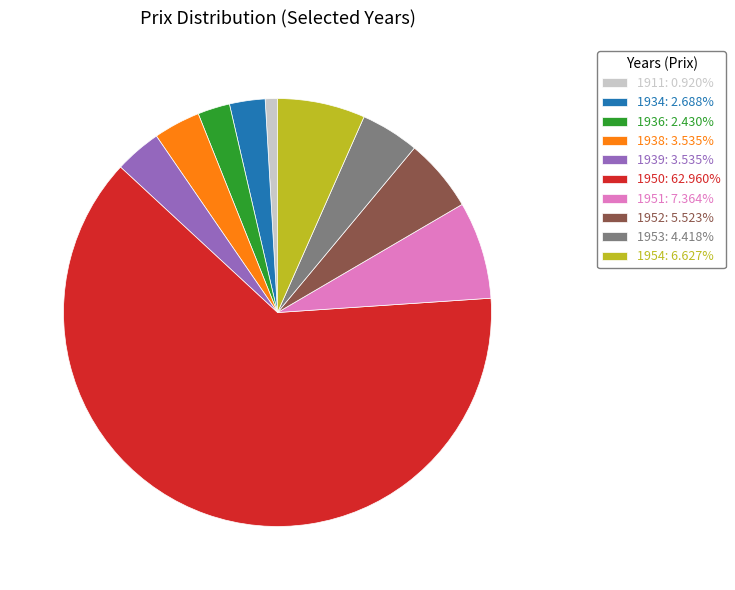

Is there a majority slice in this chart?

Yes